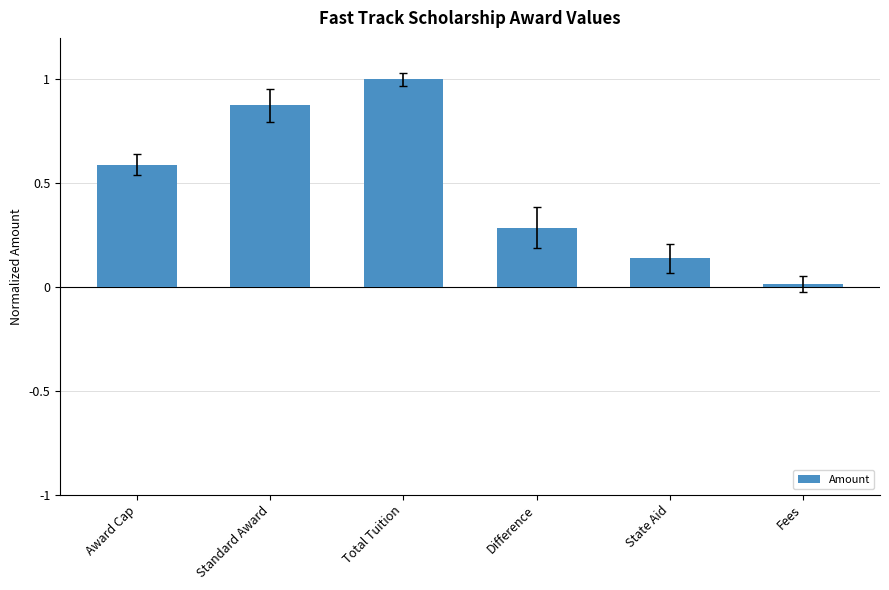

What position from the left is Fees?

6